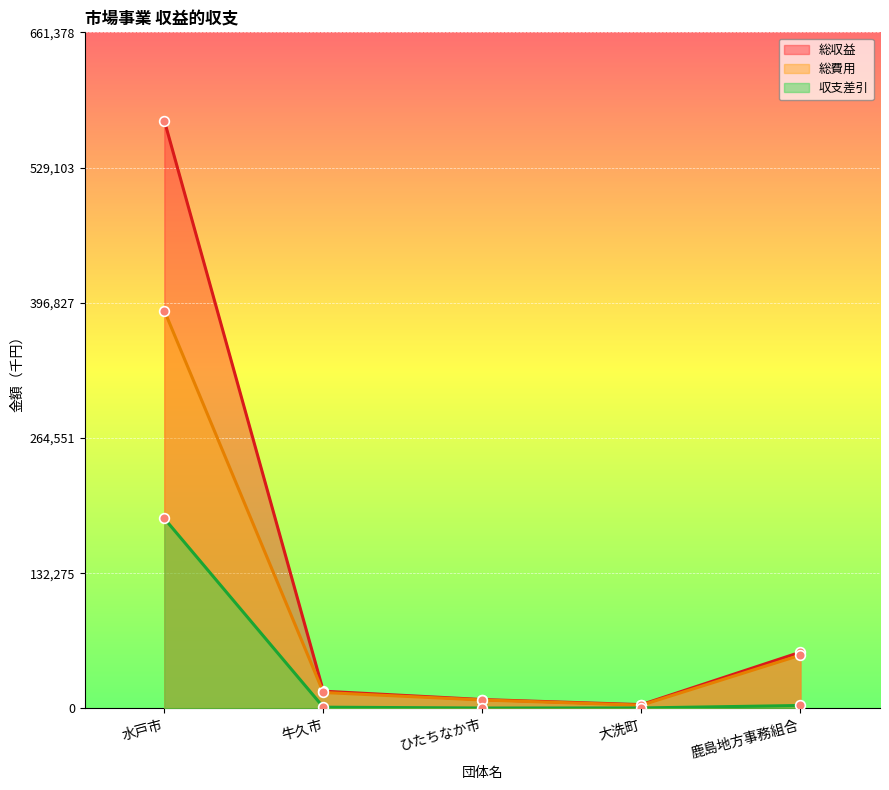

What is the average value of the 総費用 series?

93718